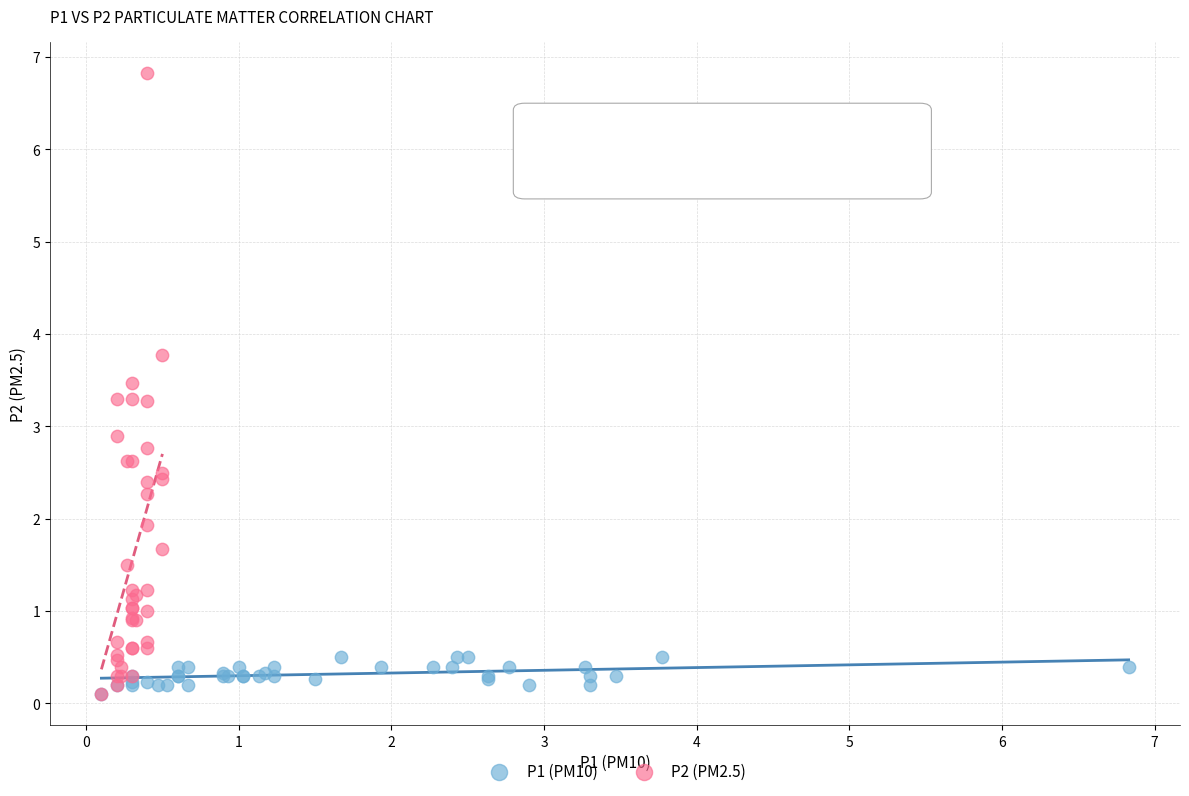

Which series contains the highest Y value?

P2 (PM2.5)